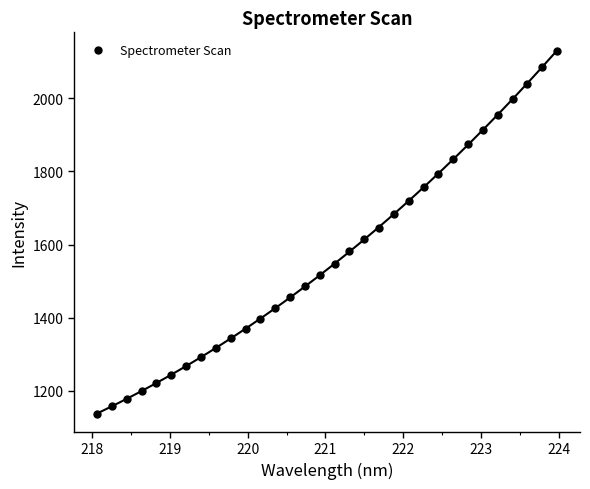

What is the range of X values (max minus min)?

5.9